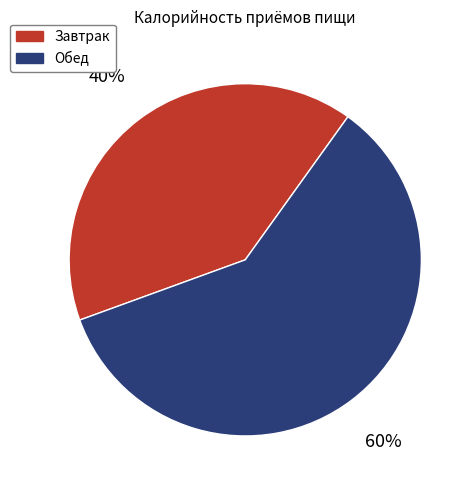

Count the number of slices in the pie.

2